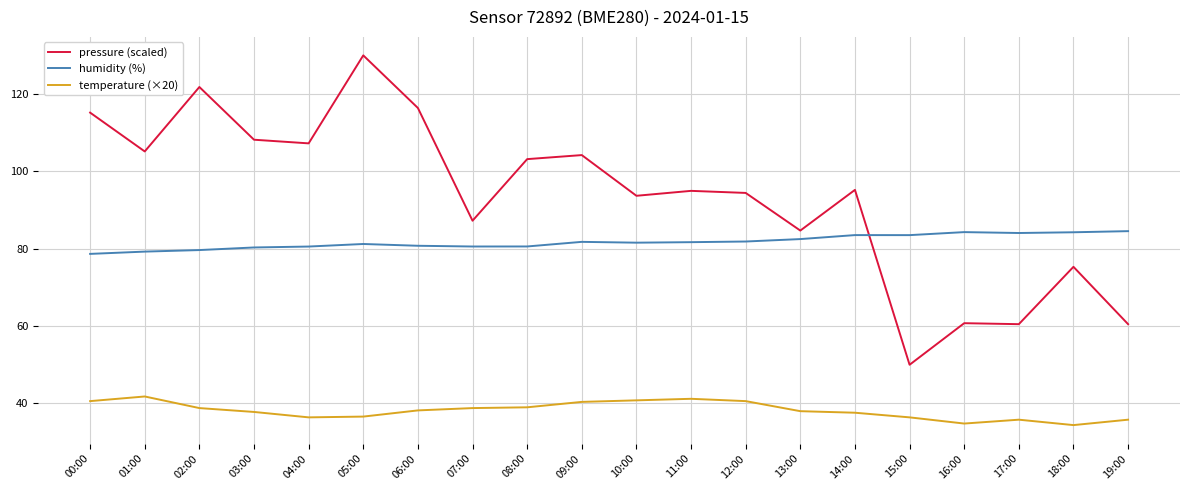

What position from the right is 03:00?

17